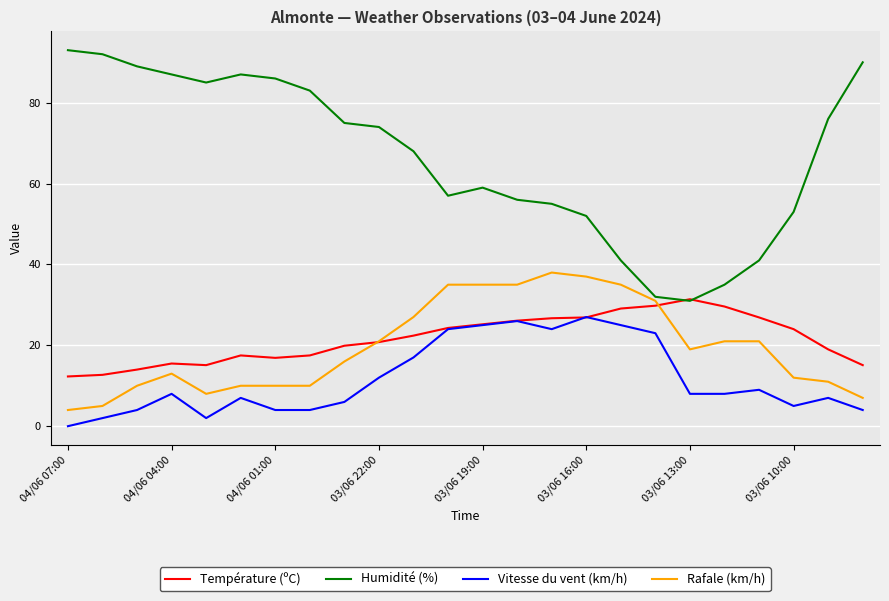

How many interior local peaks does the Vitesse du vent (km/h) series have?

6